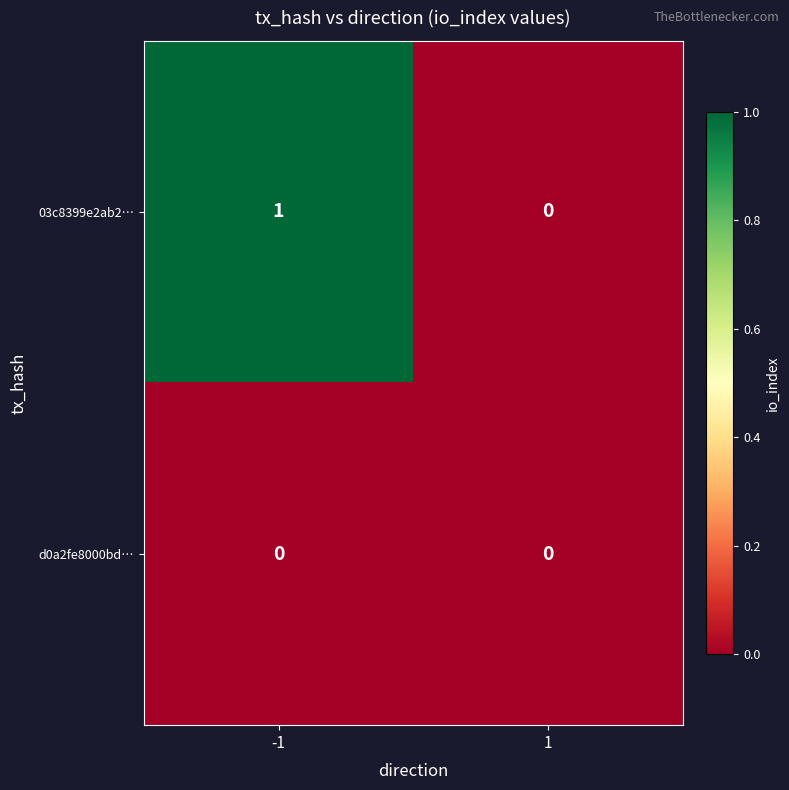

The 03c8399e2ab2… series shows 0 at 1. True or false?

True